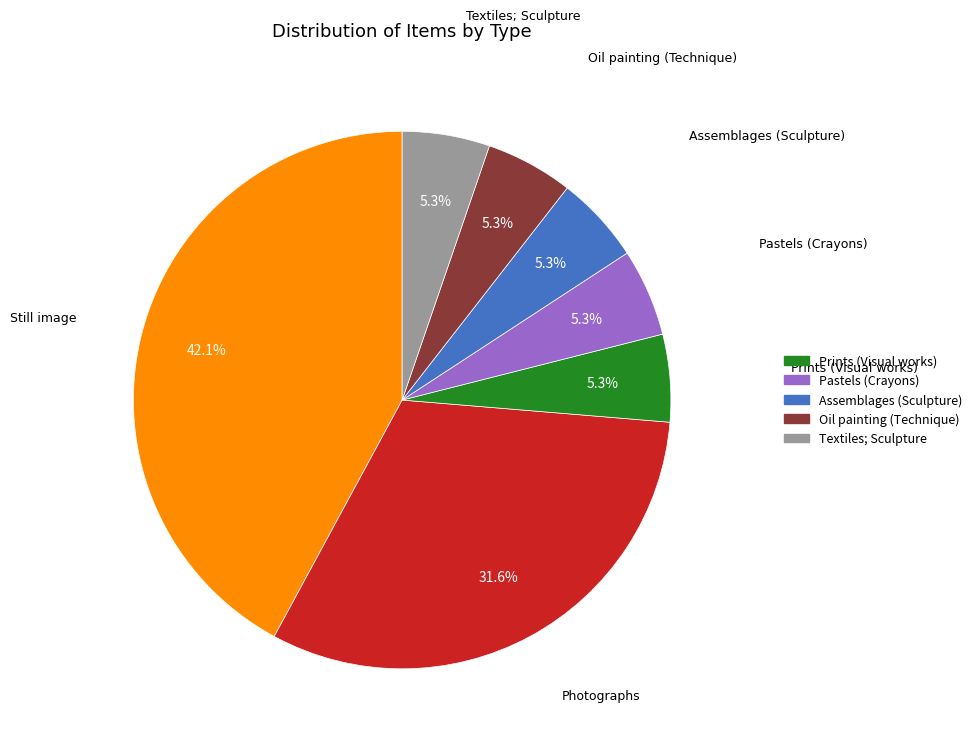

Is there a majority slice in this chart?

No